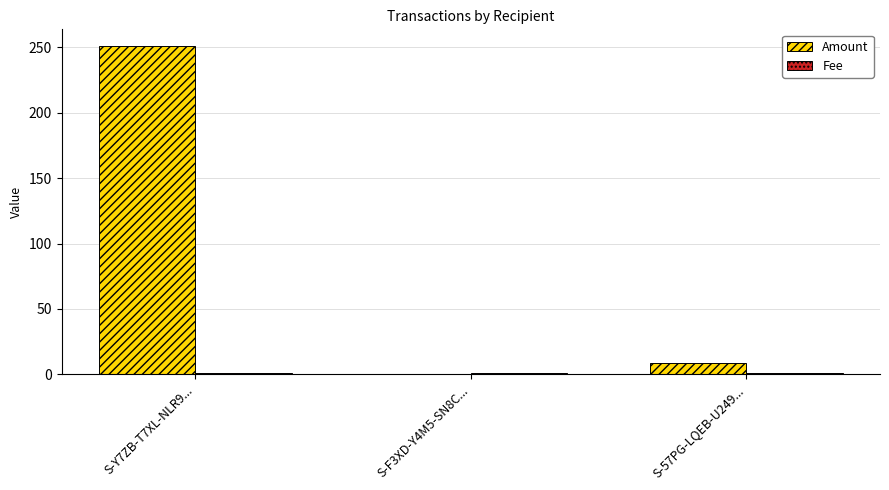

At which label does Amount reach its peak?

S-Y7ZB-T7XL-NLR9...